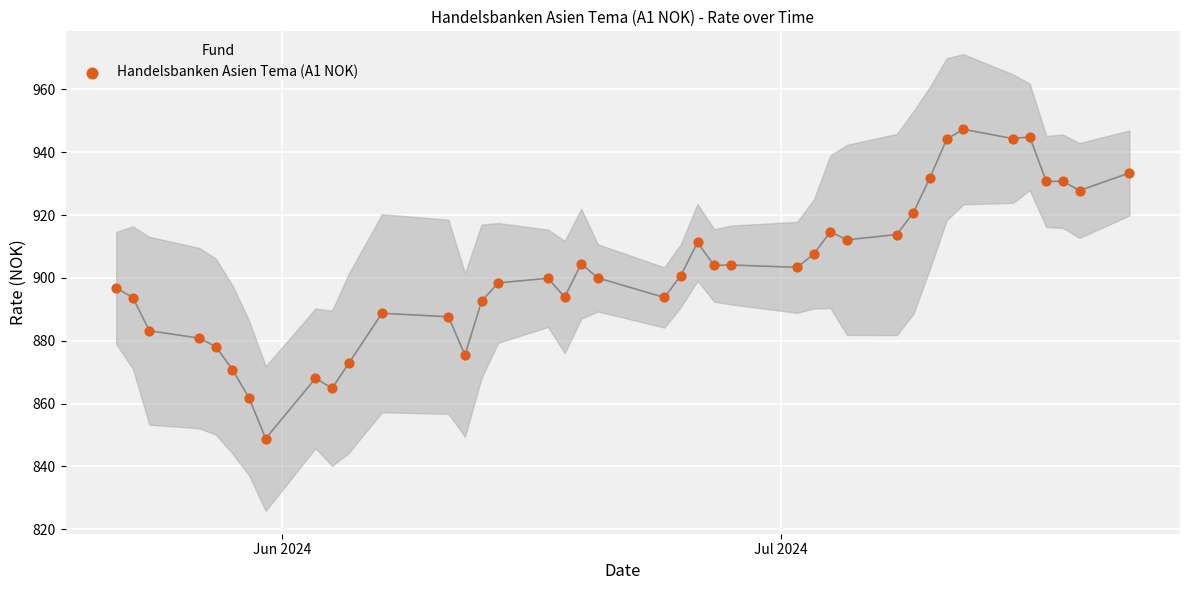

What is the range of X values (max minus min)?

61.0